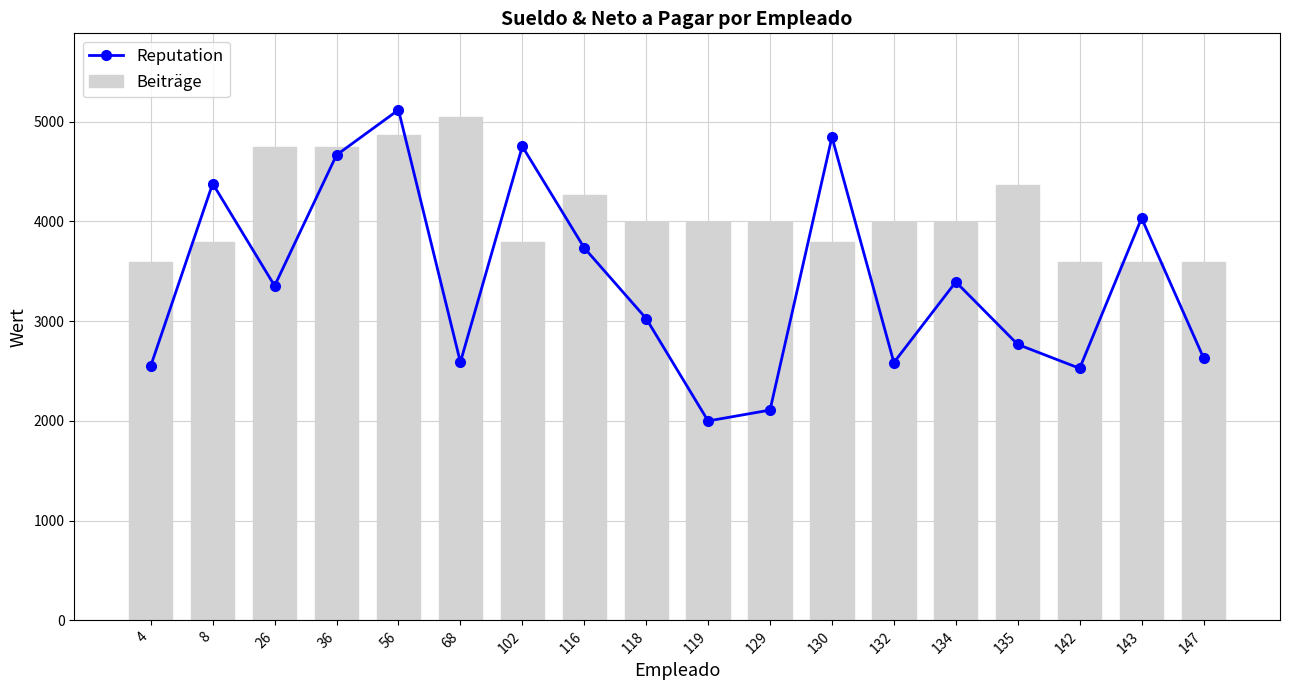

Reading right to left, extract all data points from this chart.

Reputation: 2632.8	4032.8	2527.0	2766.8	3393.6	2585.3	4846.6	2108.5	1999.4	3026.5	3734.5	4752.2	2588.3	5118.1	4666.0	3354.4	4379.8	2551.8
Beiträge: 3593.6	3593.6	3593.6	4362.9	3989.8	3989.8	3793.7	3989.8	3989.8	3989.8	4261.1	3796.2	5049.4	4862.2	4745.6	4745.6	3793.7	3593.6